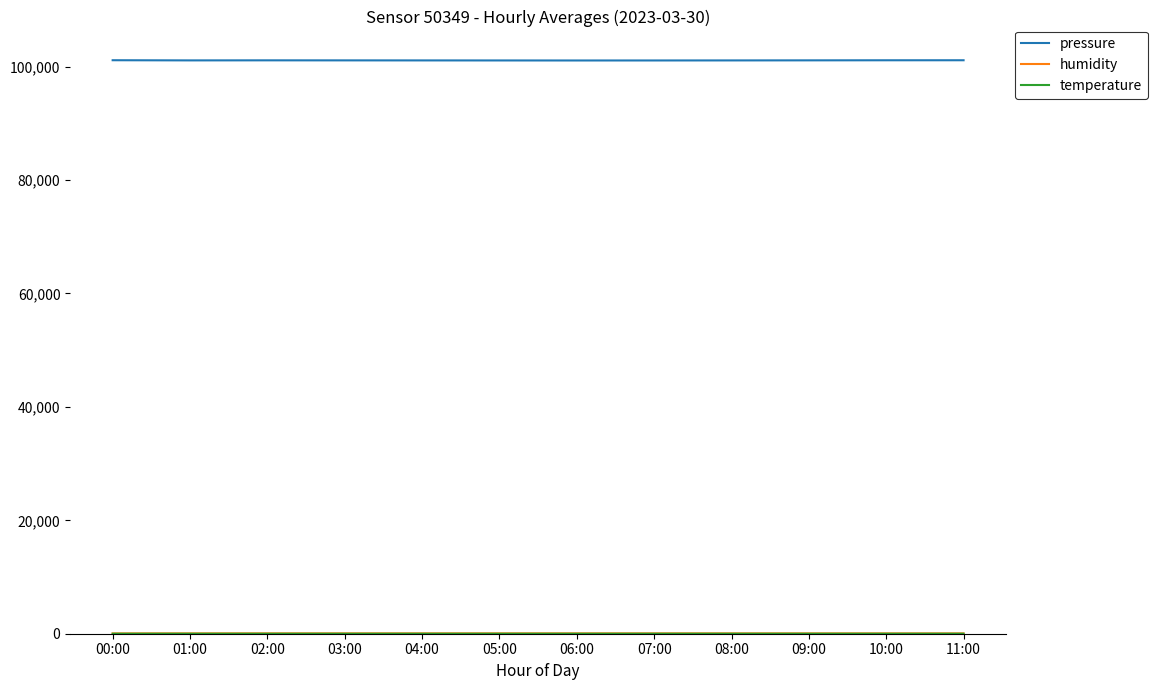

What is the greatest value displayed?

101124.6